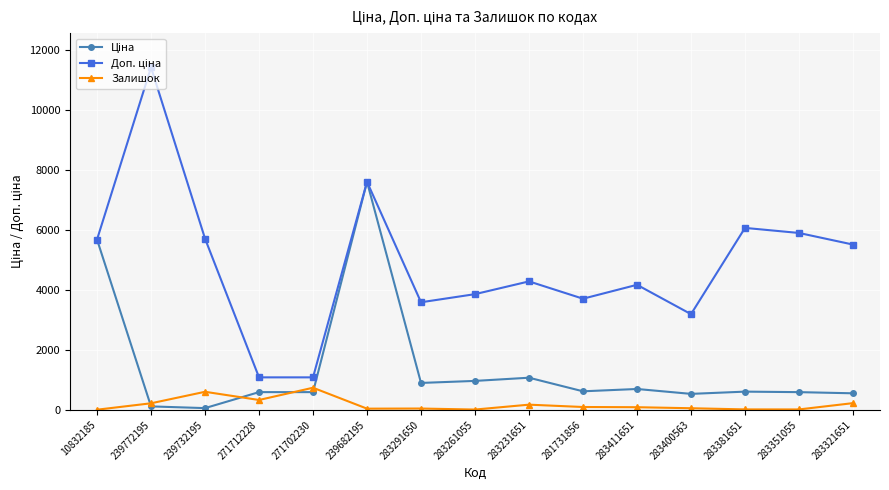

True or false: Залишок has more than 2 points higher than both neighbors.

True